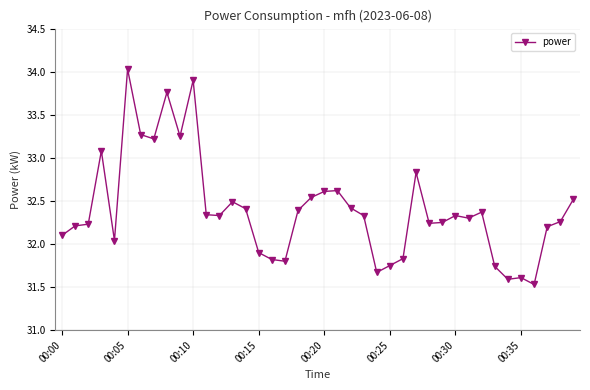

What is the smallest value displayed?

31.5